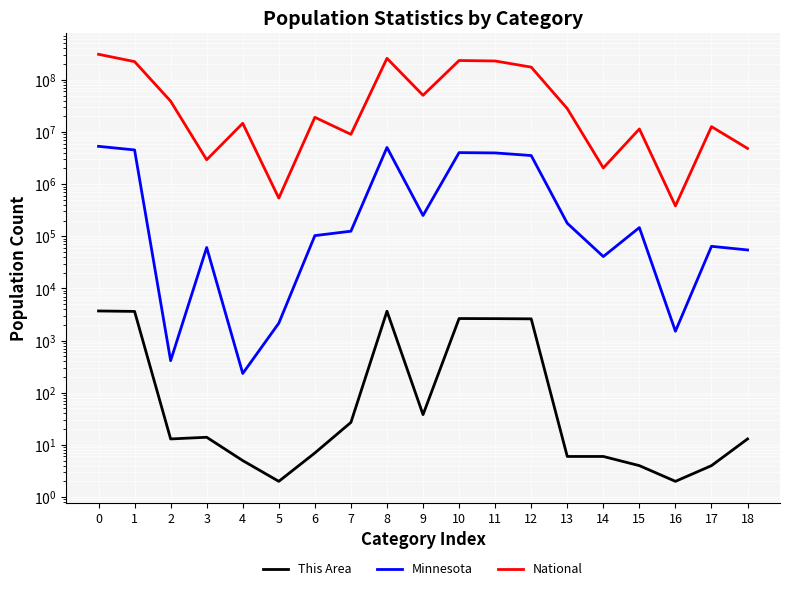

What are all the series names shown in the legend?

This Area, Minnesota, National